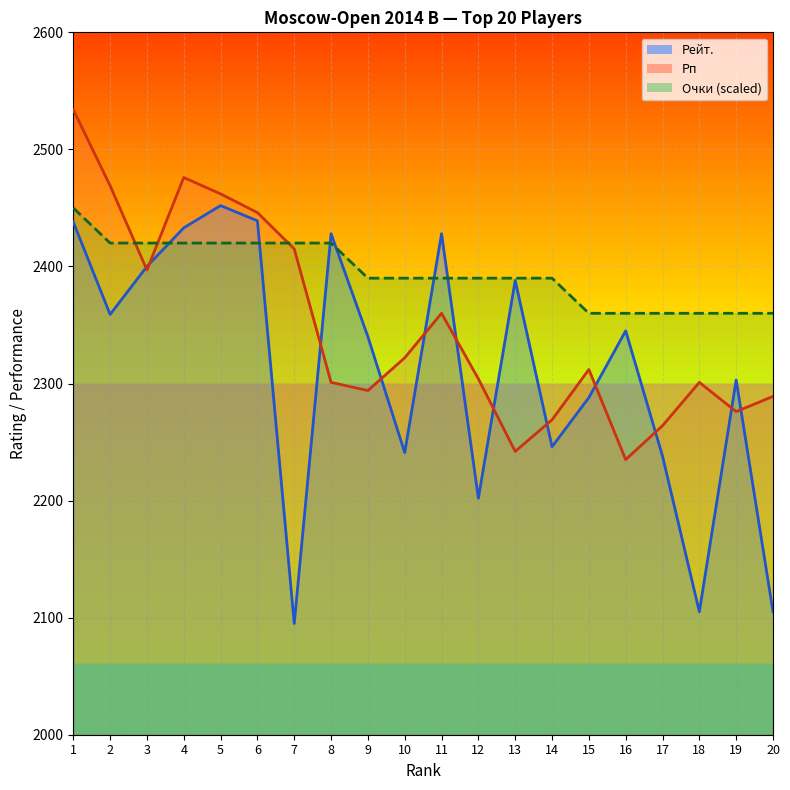

What is the difference between the highest and lowest values at 14?

144